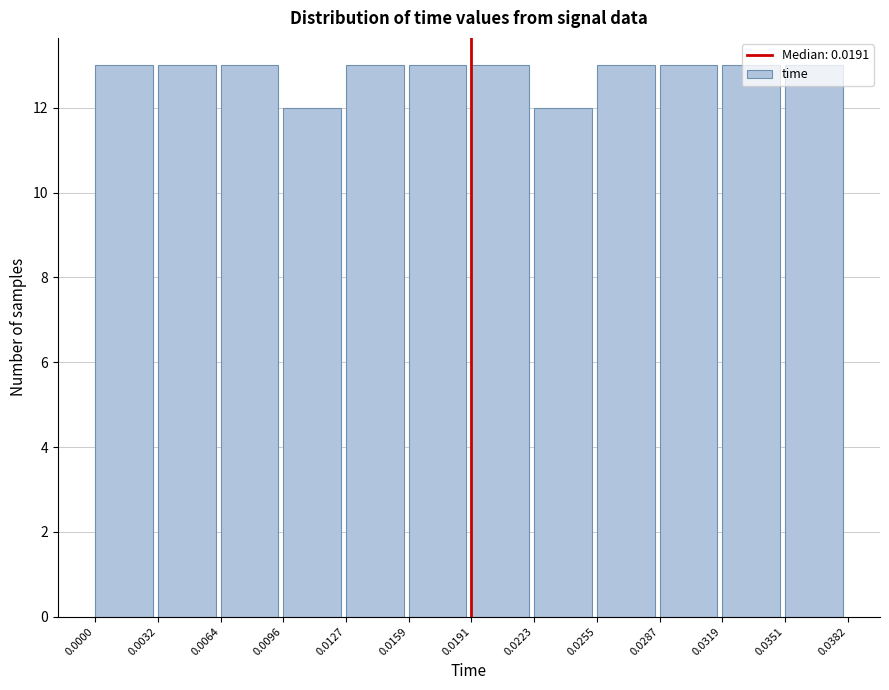

Reading left to right, list every bar in this chart as the range it spans on the x-axis followed by its height. The values are not printed on the chart, so give them approximately, as read against the axis.

0.0000 to 0.0032: 13
0.0032 to 0.0064: 13
0.0064 to 0.0096: 13
0.0096 to 0.0127: 12
0.0127 to 0.0159: 13
0.0159 to 0.0191: 13
0.0191 to 0.0223: 13
0.0223 to 0.0255: 12
0.0255 to 0.0287: 13
0.0287 to 0.0319: 13
0.0319 to 0.0351: 13
0.0351 to 0.0382: 13